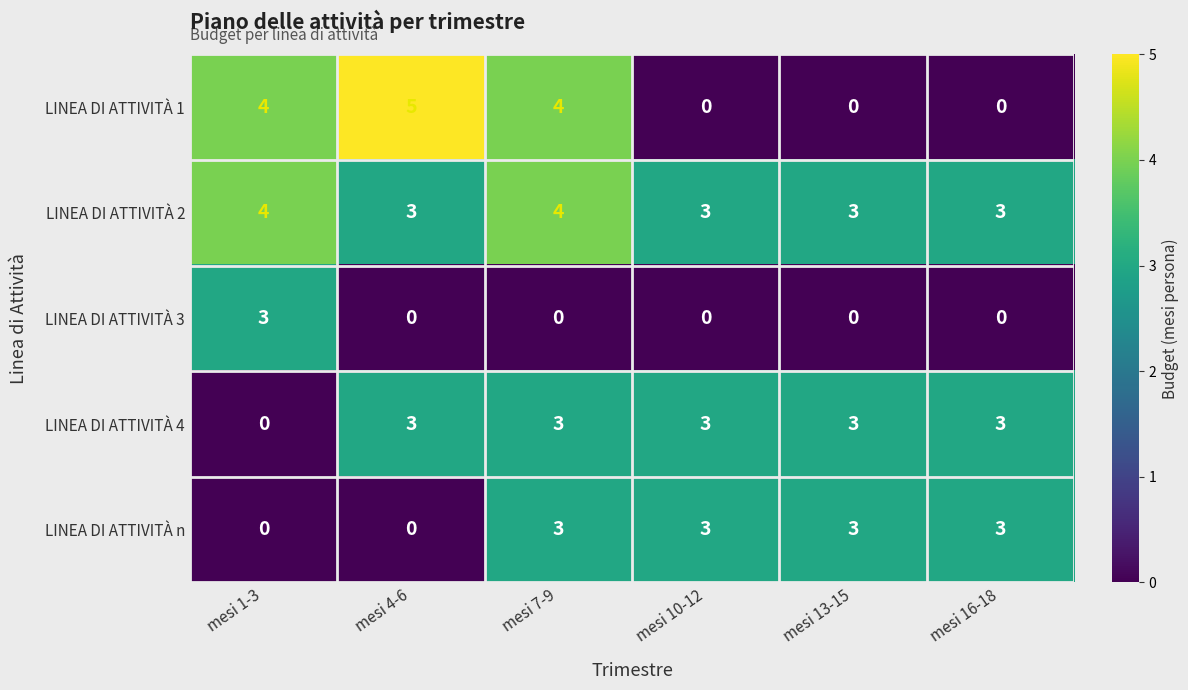

Which series has the widest spread of values?

LINEA DI ATTIVITÀ 1